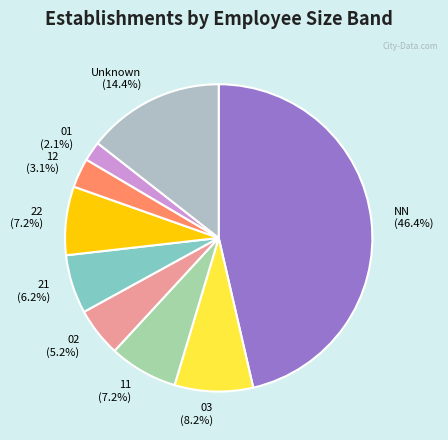

How many segments does this pie chart have?

9